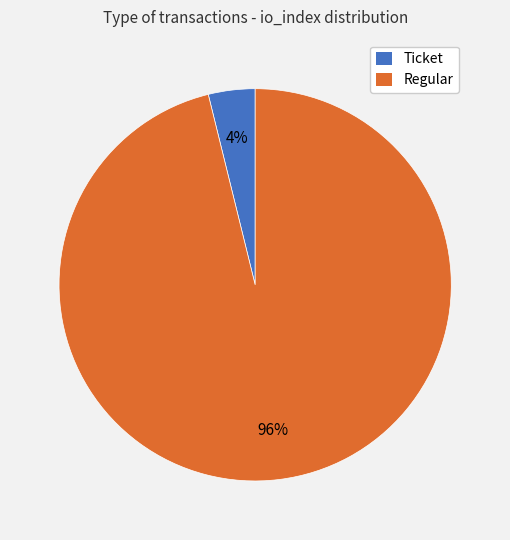

Is there any slice that represents more than half of the pie?

Yes